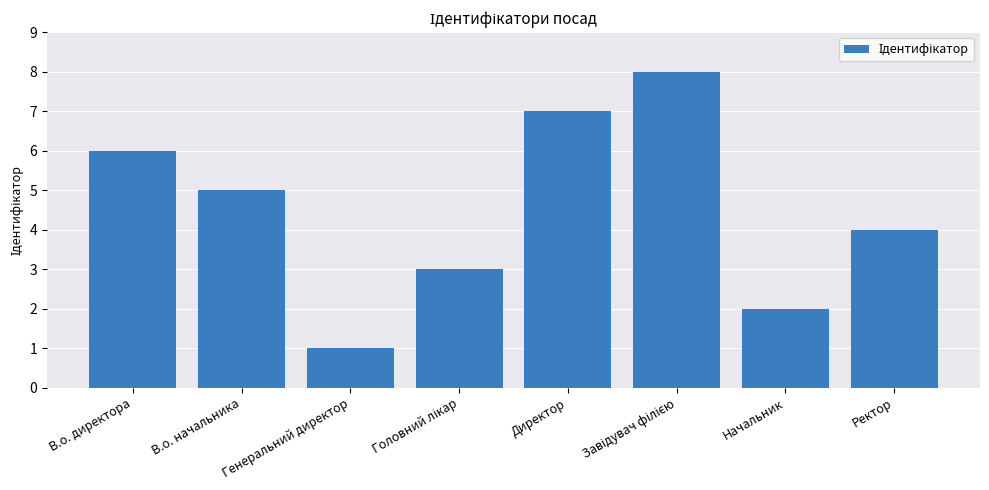

At which label is the value closest to 4?

Ректор